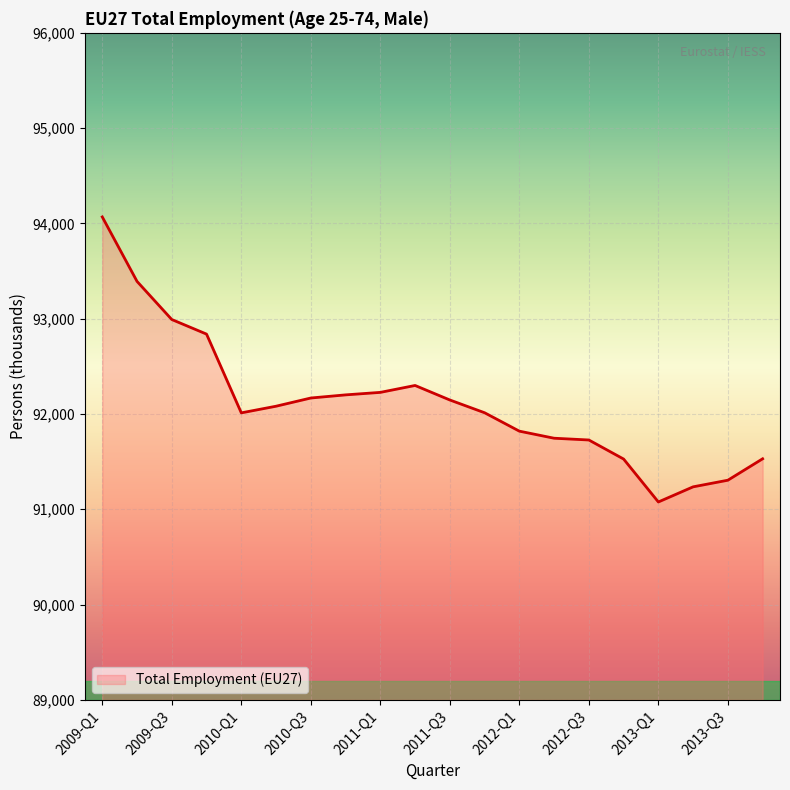

What is the minimum value shown in the chart?

91076.4